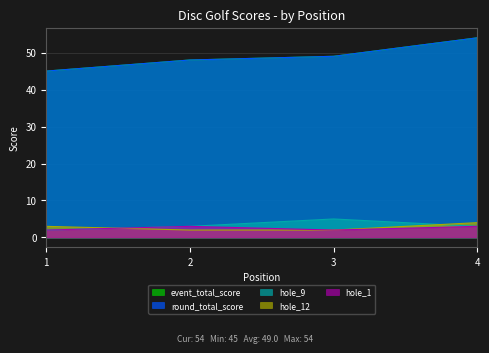

List the labels in order of hole_12 value, largest first.

4, 1, 2, 3